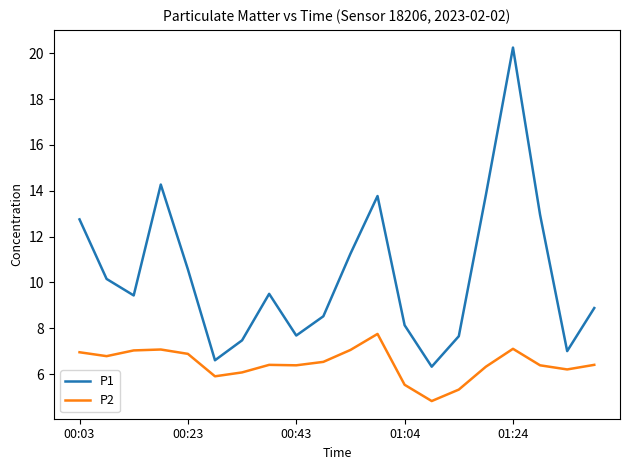

What is the minimum value for P2?

4.8